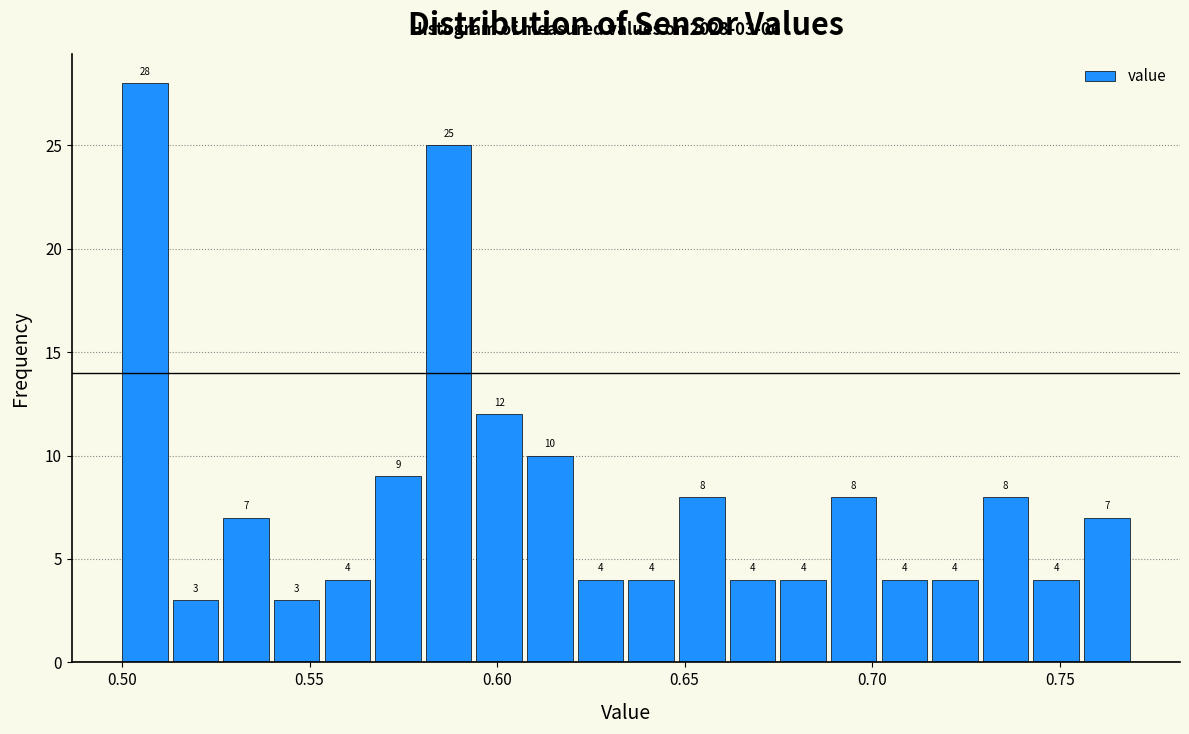

Read against the x-axis, roughly where is the centre of the tallest bar?

0.505